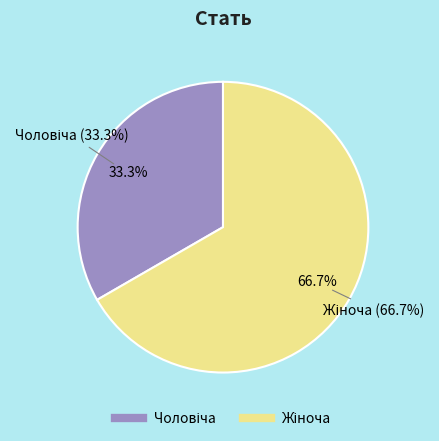

To the nearest percent, what is the difference between the largest and smallest slice percentages?

33%